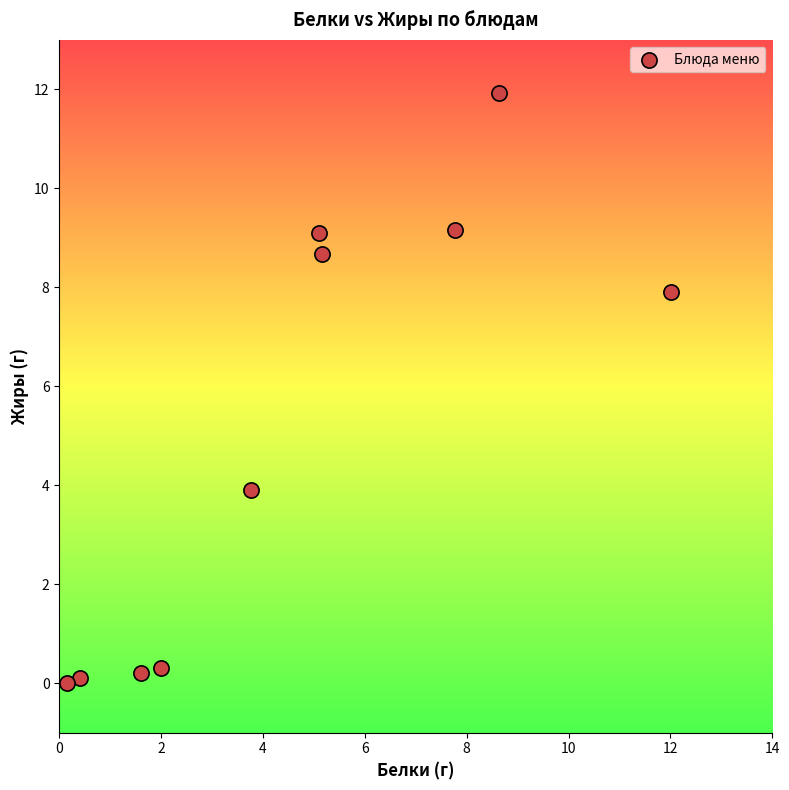

What Y value in the scatter plot is closest to 5?

3.9